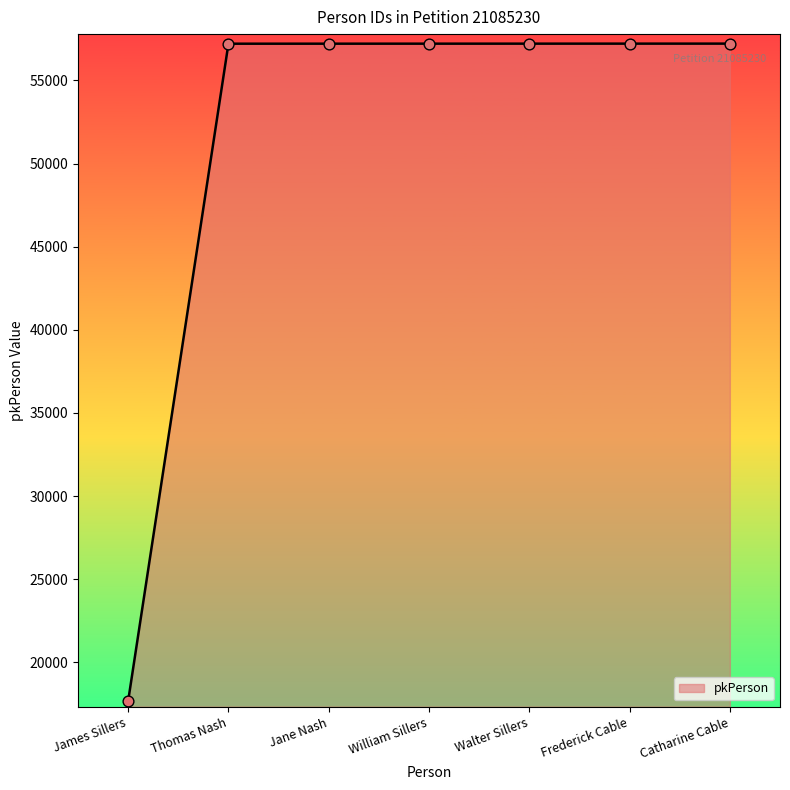

What is the change in value from Jane Nash to William Sillers?

+1